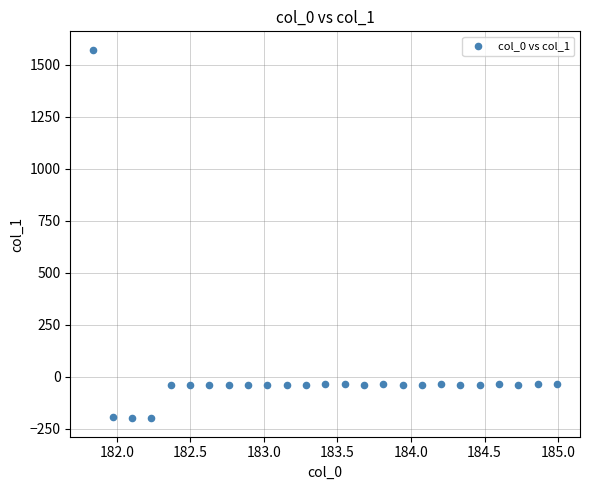

What is the range of X values (max minus min)?

3.1